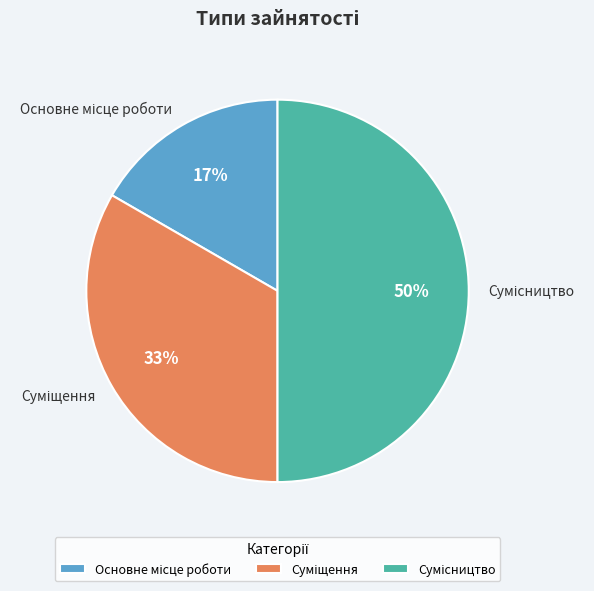

To the nearest percent, what is the difference between the largest and smallest slice percentages?

33%